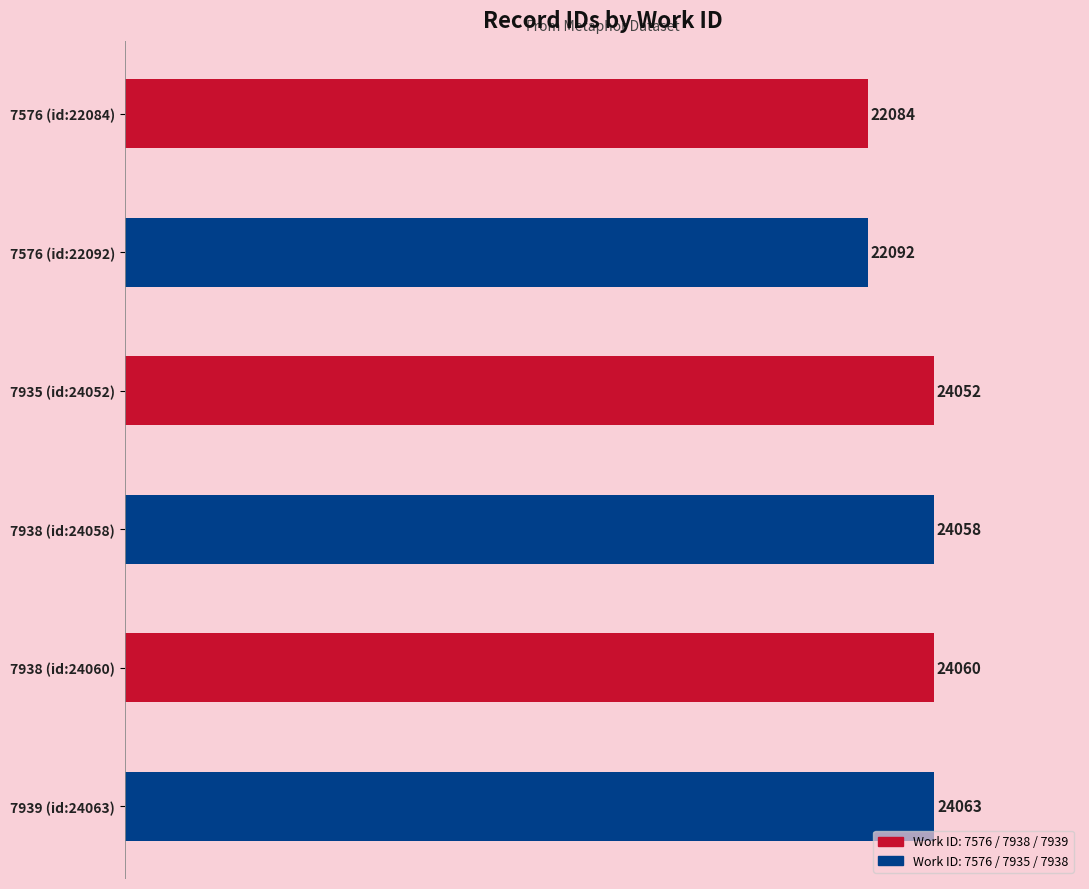

What is the difference between the second highest and second lowest values?

1968